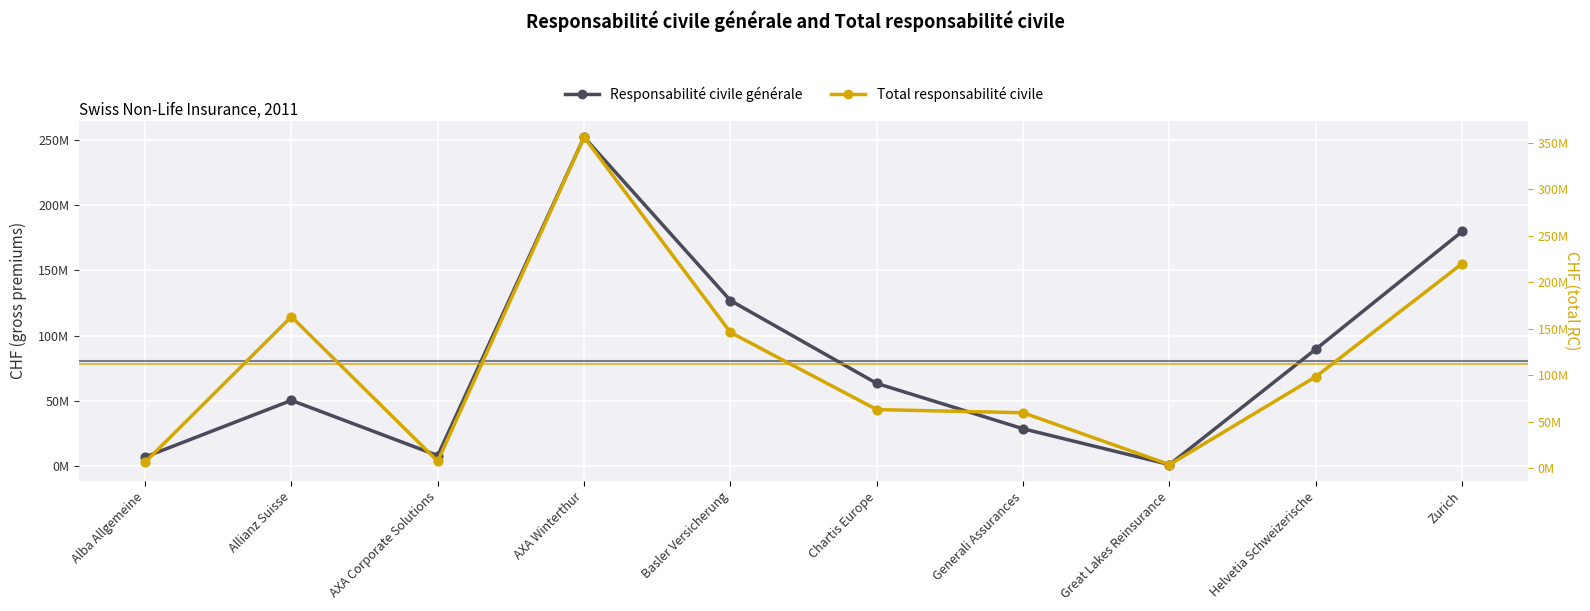

Which series contains the highest Y value?

Total responsabilité civile